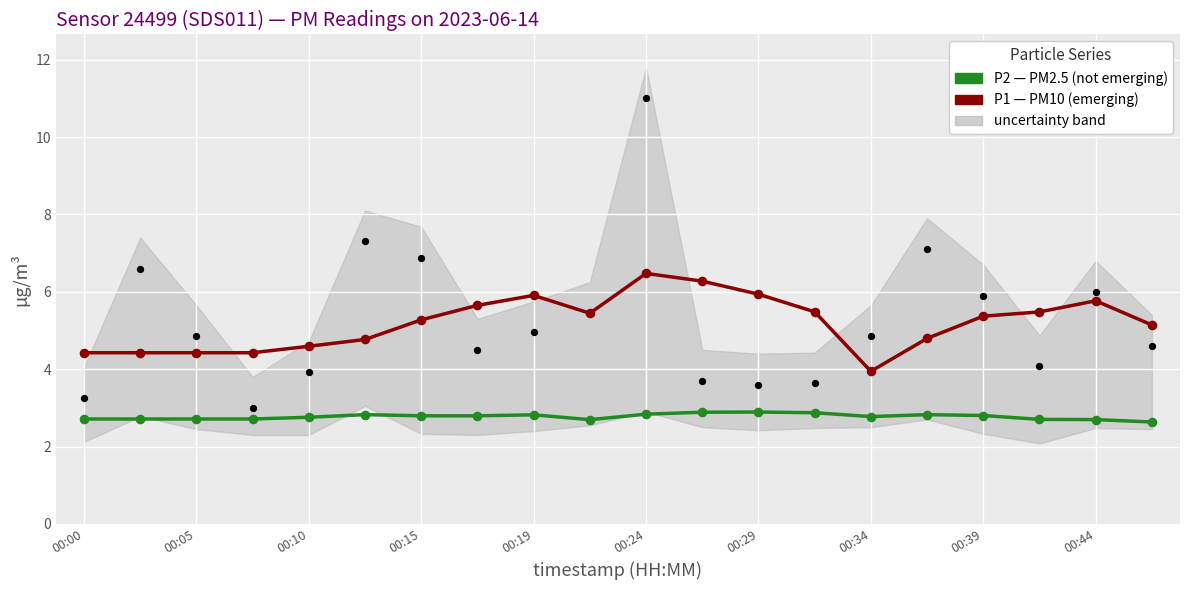

Which series contains the highest Y value?

P1 (PM10)